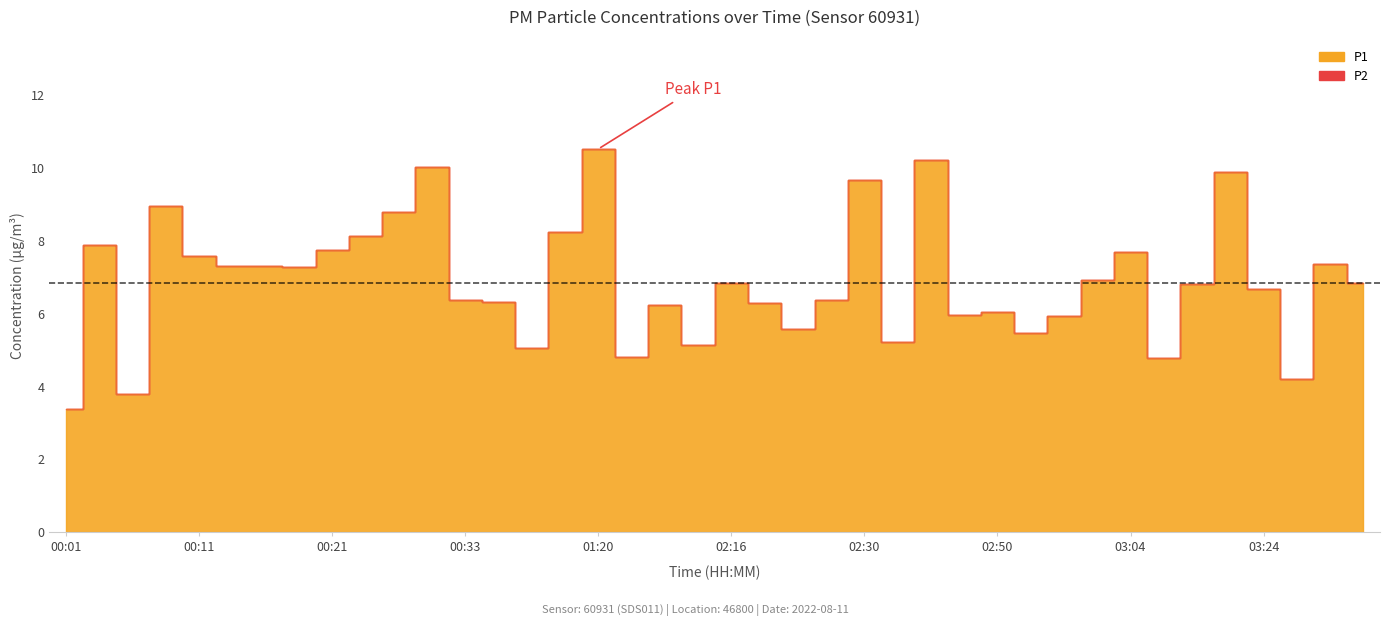

What is the average value?

6.9